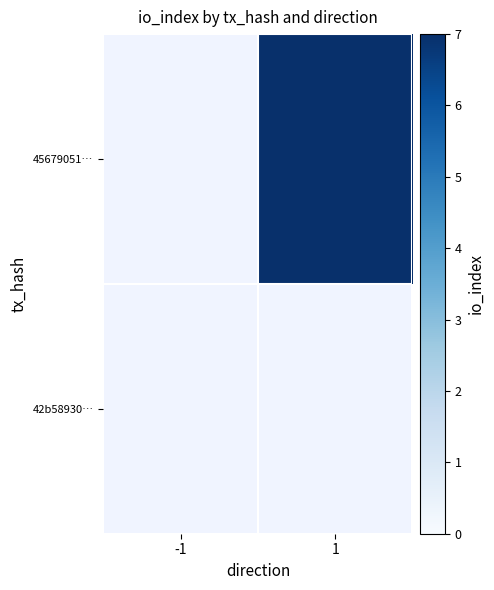

Which label corresponds to the largest value in the chart?

1